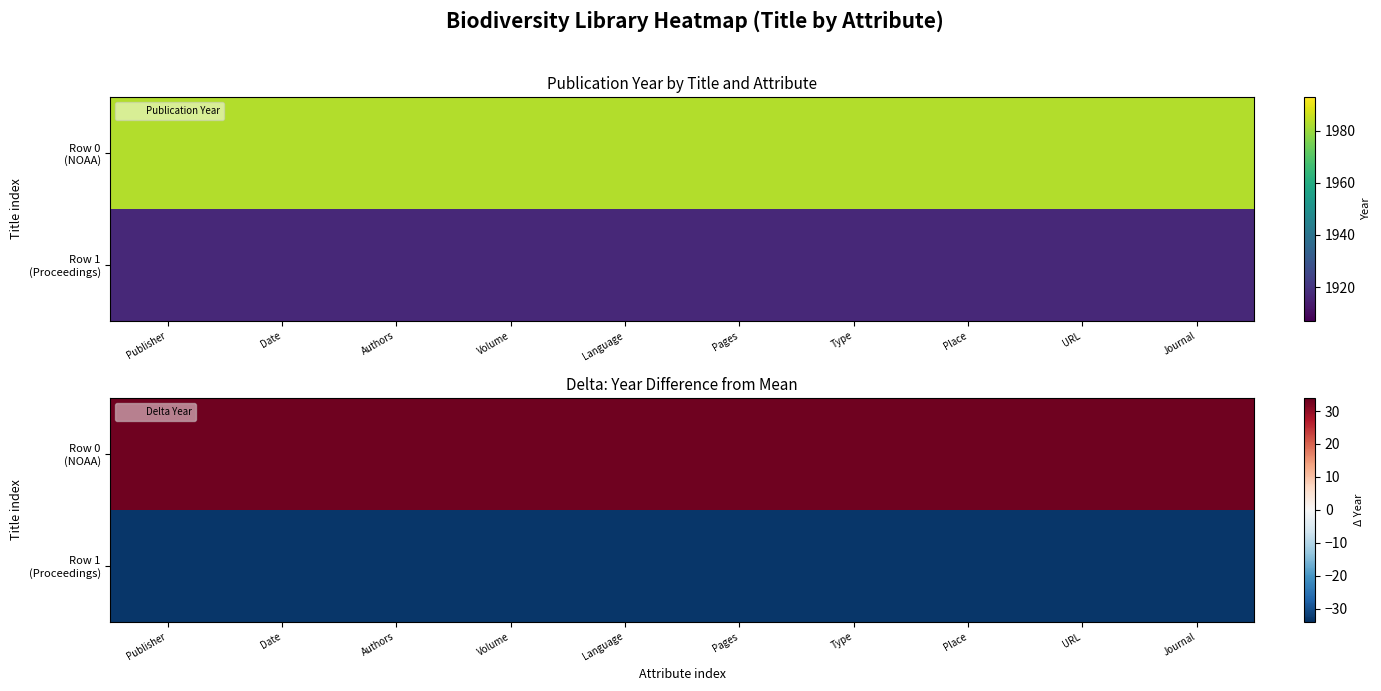

Which category has the lowest value in the Row 1 (Proceedings) series?

Publisher